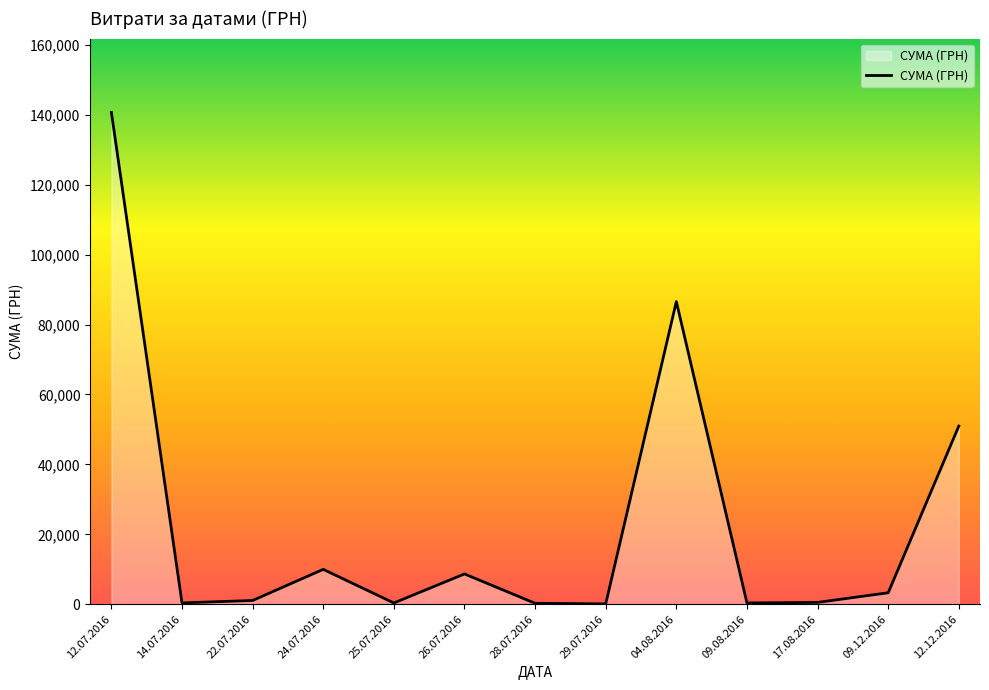

True or false: the data shows 8661.0 at 26.07.2016.

True